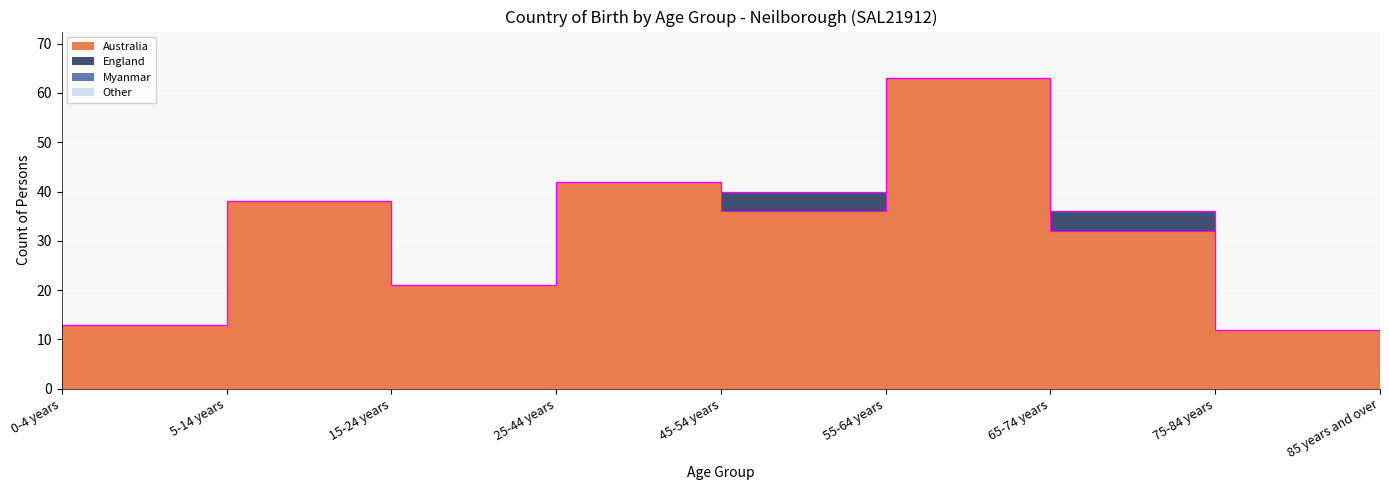

Reading right to left, what are all the values shown in this chart?

Australia: 0	12	32	63	36	42	21	38	13
England: 0	0	4	0	4	0	0	0	0
Myanmar: 3	0	0	0	0	0	0	0	0
Other: 0	0	0	0	0	0	0	0	0